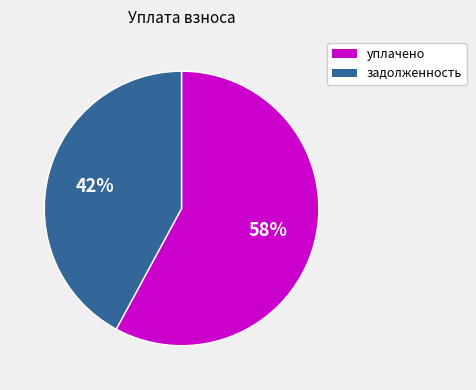

To the nearest percent, what is the difference between the largest and smallest slice percentages?

16%